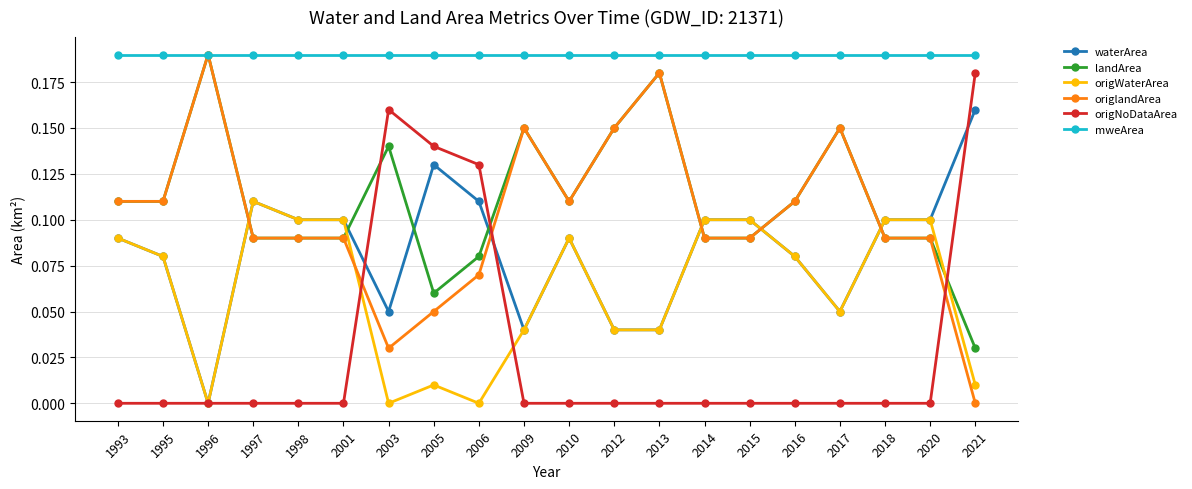

What is the total value across all series at 2001?

0.6